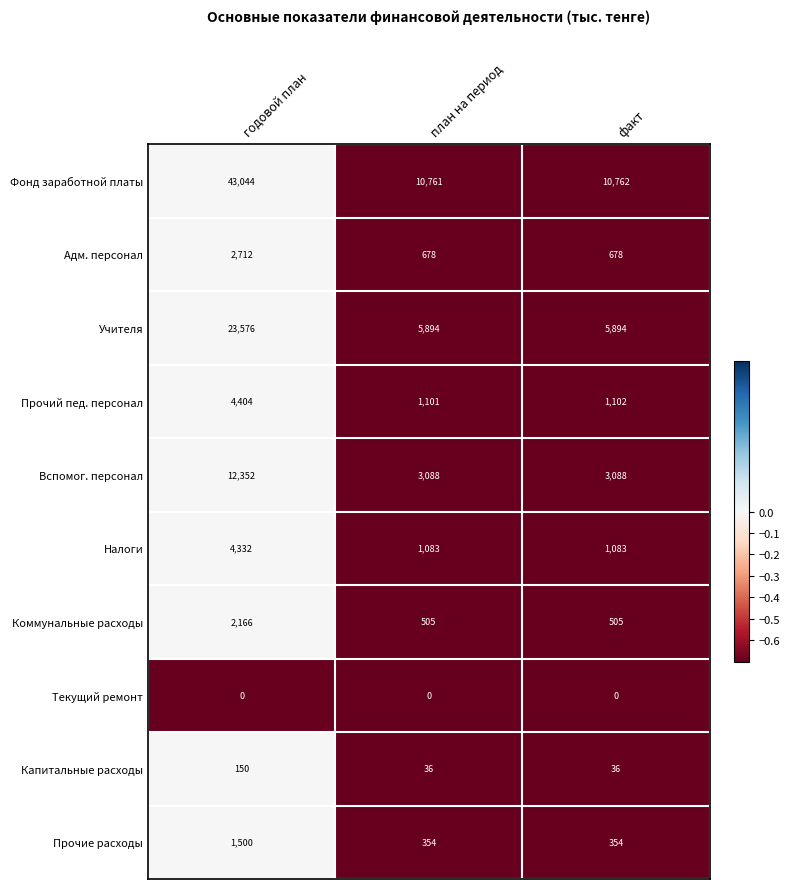

What is the average value of the Фонд заработной платы series?

21522